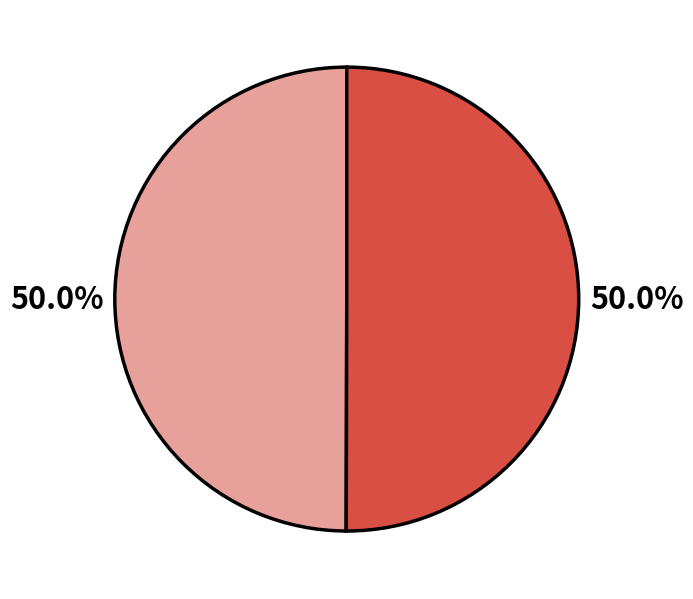

How many segments does this pie chart have?

2